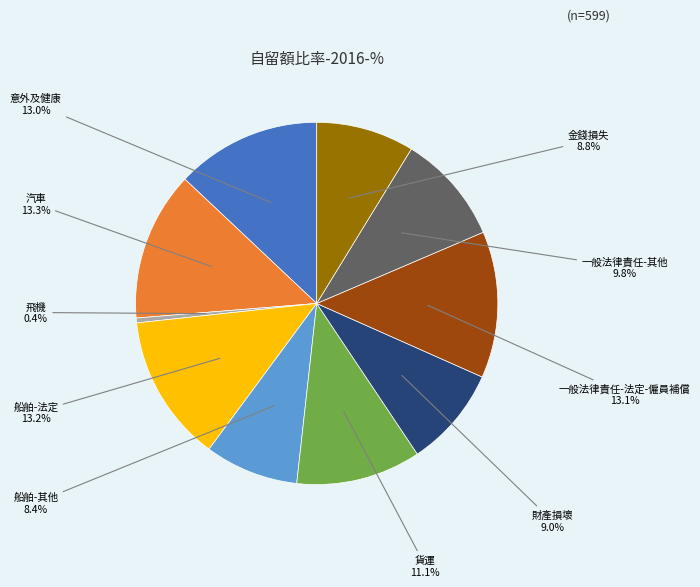

Is there any slice that represents more than half of the pie?

No